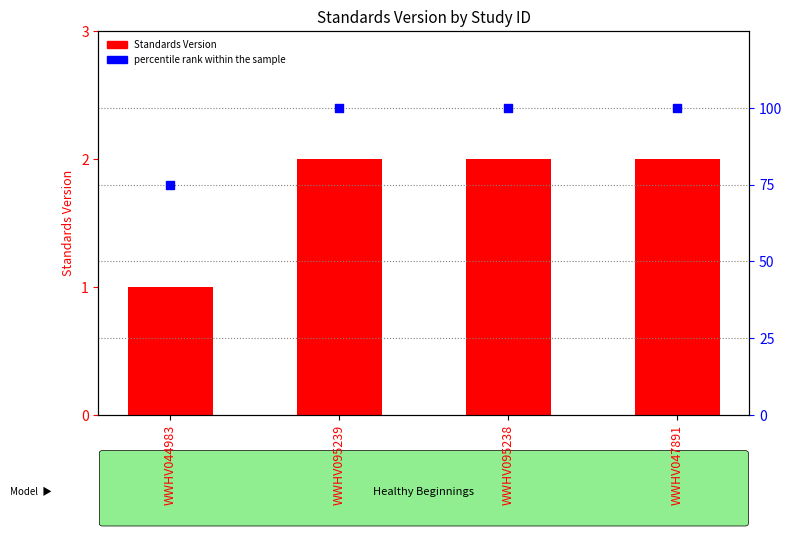

Is the value of Standards Version at WWHV095238 greater than the value of percentile rank within the sample at WWHV095238?

No